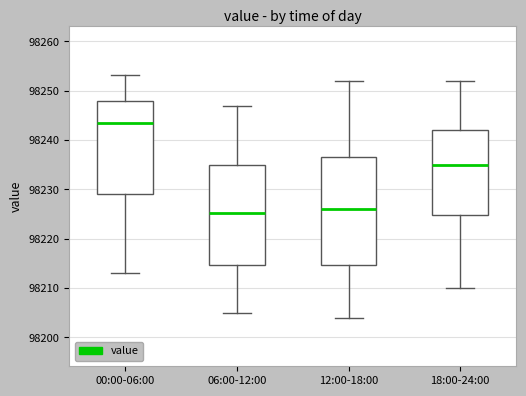

Which box is the tallest, from its lower edge to its upper edge?

12:00-18:00